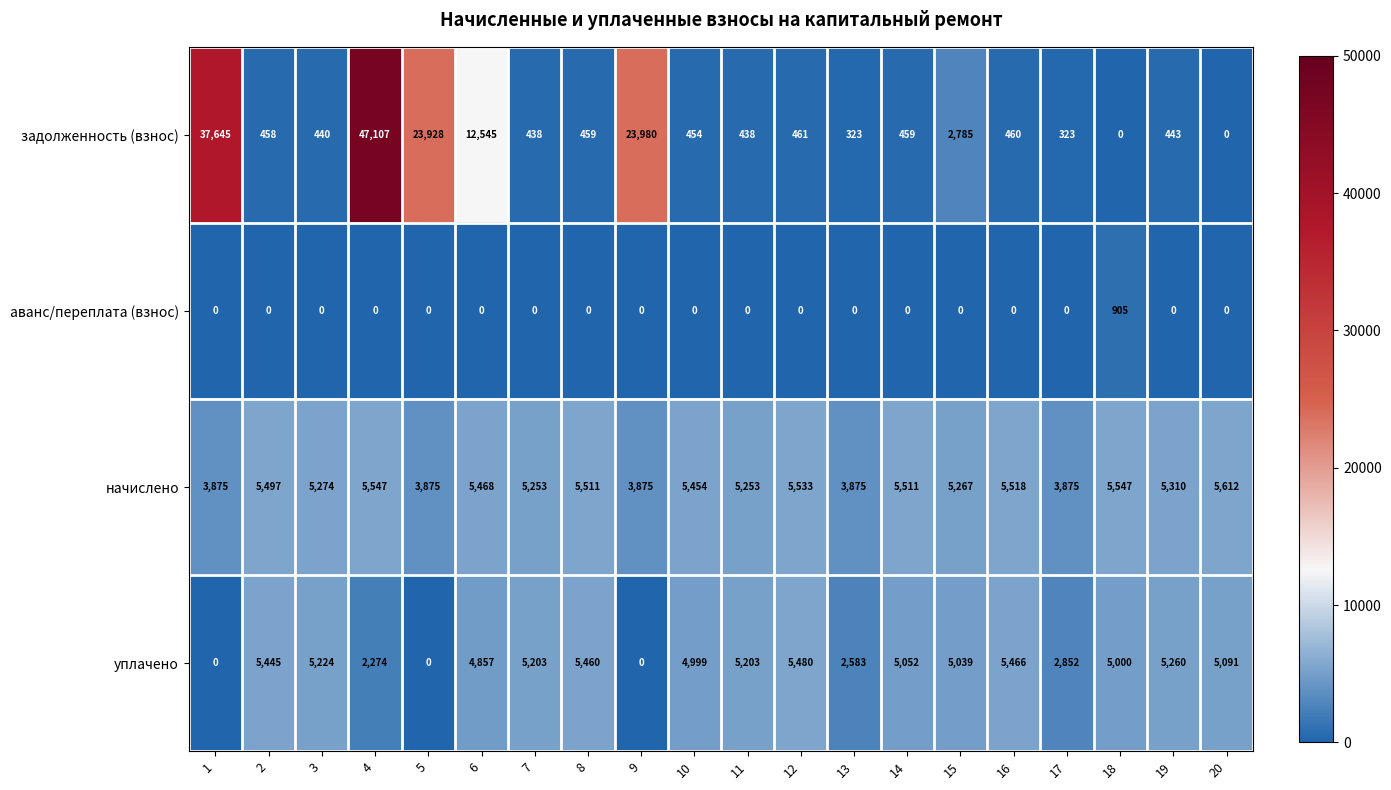

Which series has the largest range (max minus min)?

задолженность (взнос)